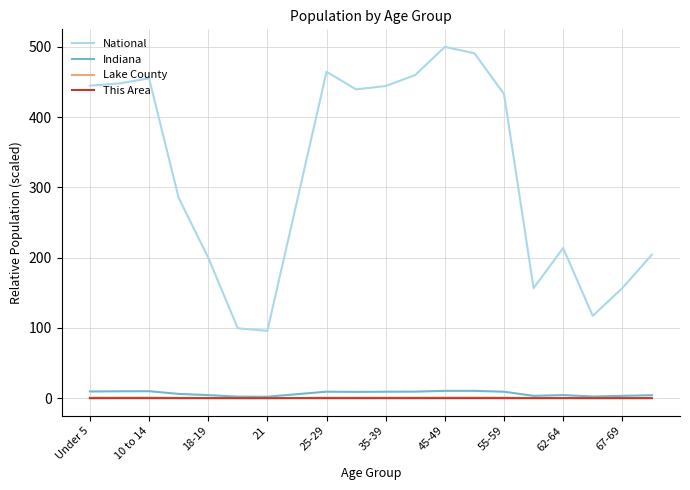

What is the maximum value for National?

500.0